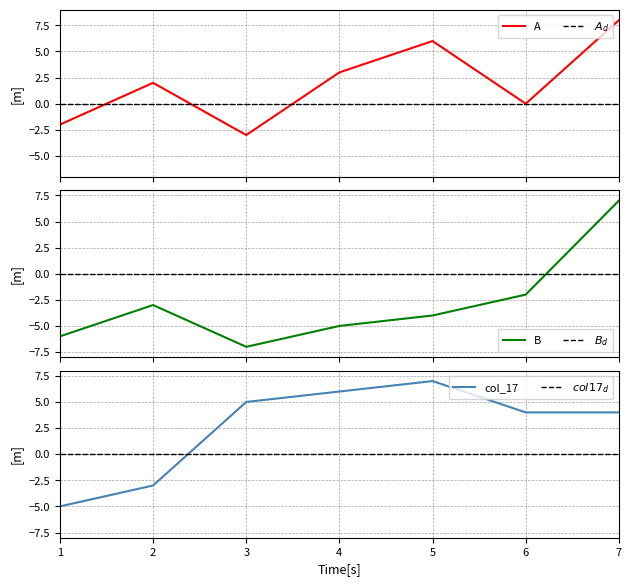

True or false: $B_d$ has more than 1 interior local peaks.

False